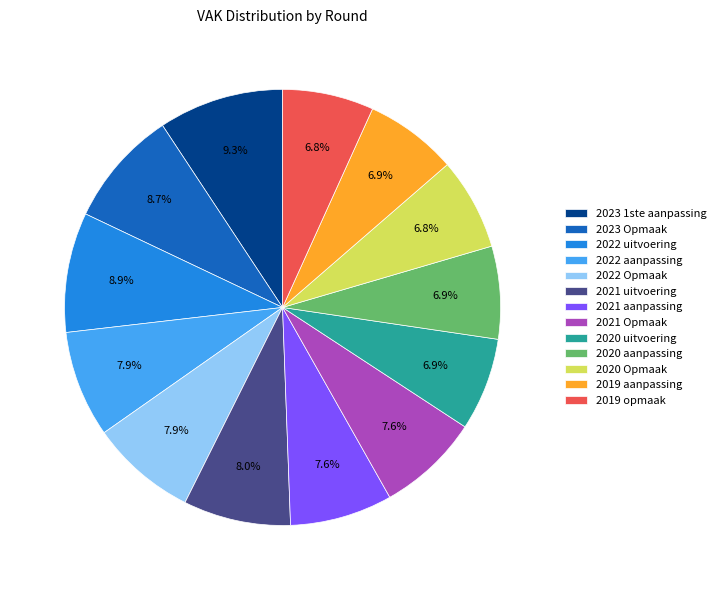

Is there any slice that represents more than half of the pie?

No